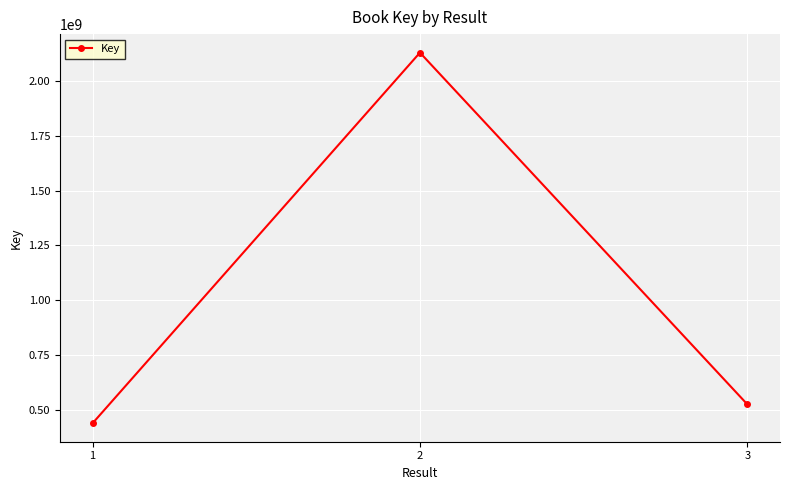

What is the change in value from 1 to 3?

+86149866